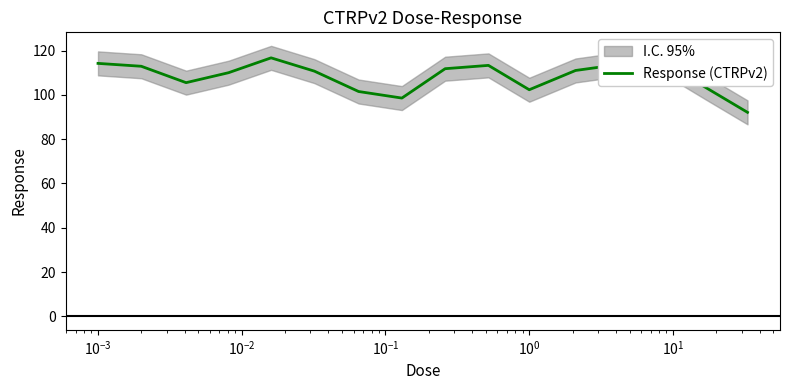

How many data points are less than 111?

8